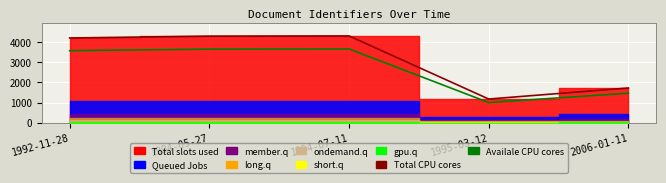

Reading left to right, extract all data points from this chart.

Total CPU cores: 4203.0	4294.0	4304.0	1173.0	1721.0
Availale CPU cores: 3572.5	3649.9	3658.4	997.0	1462.8